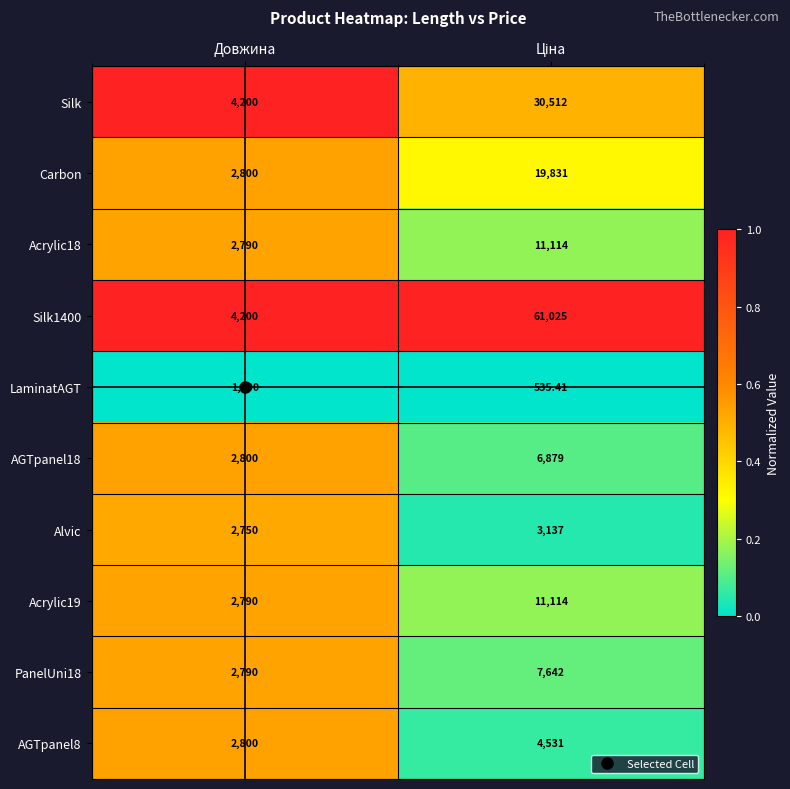

Where is AGTpanel8 nearest to the value 3665?

Довжина